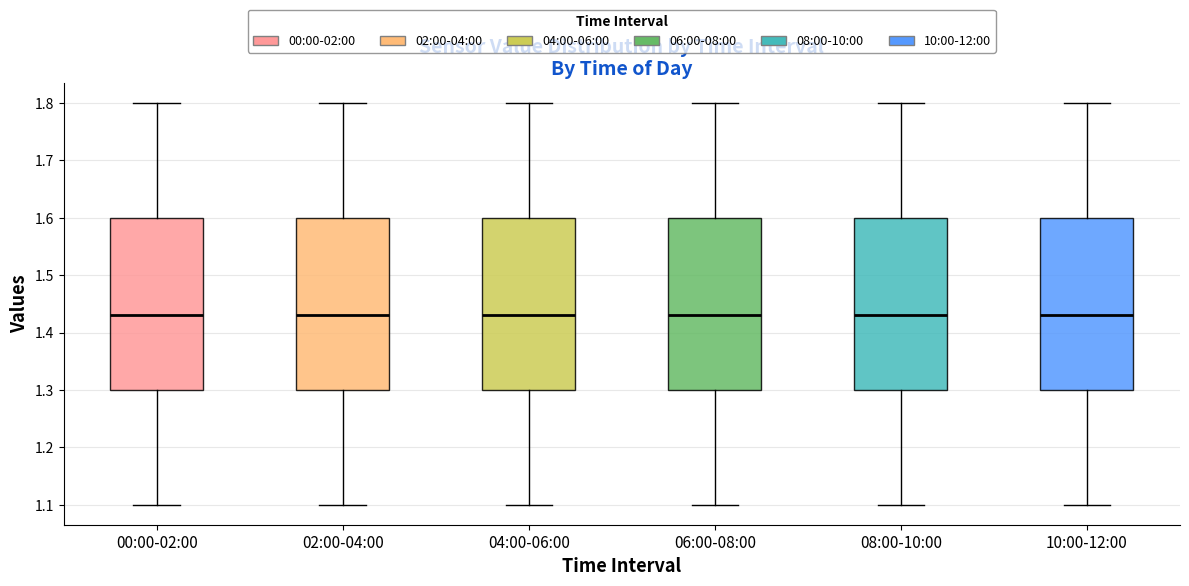

Where does the lower whisker of the box for 02:00-04:00 end on the y-axis? The values are not printed on the chart, so give them approximately, as read against the axis.

1.10